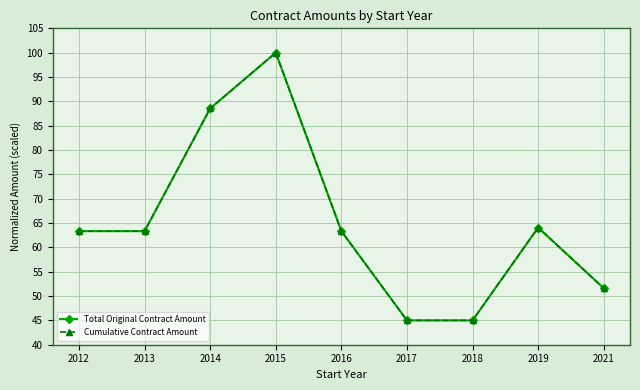

The Total Original Contract Amount series shows 82.5 at 2021. True or false?

False